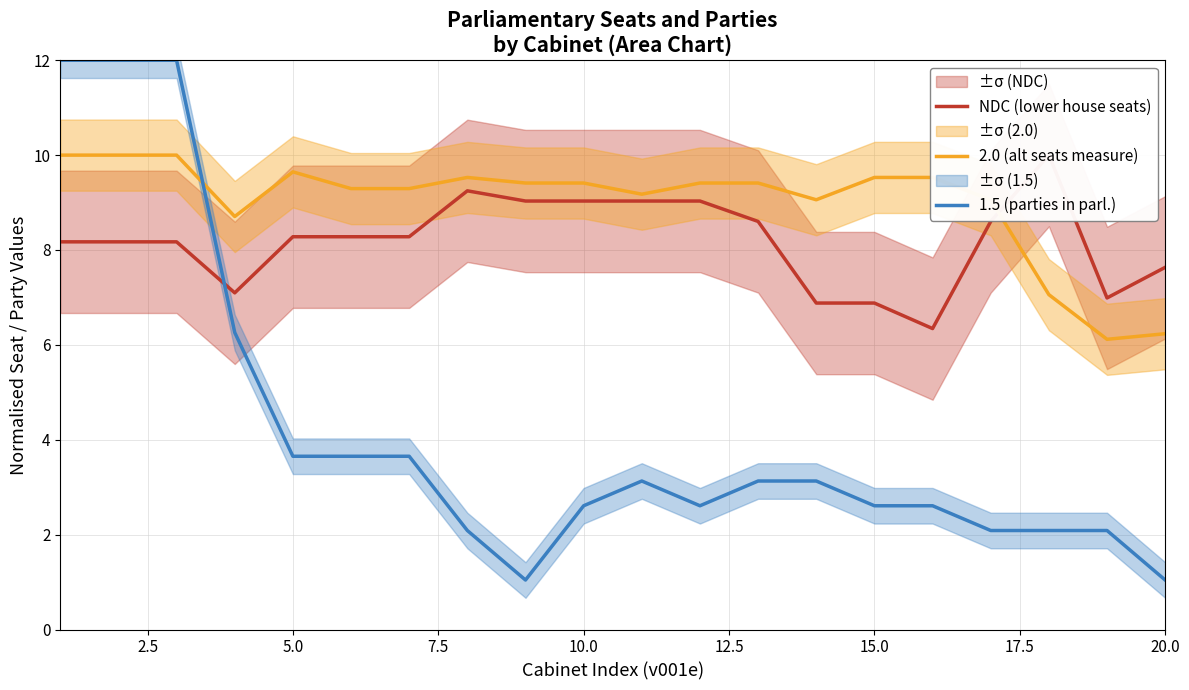

What is the lowest value of the 2.0 (alt seats measure) series?

6.1